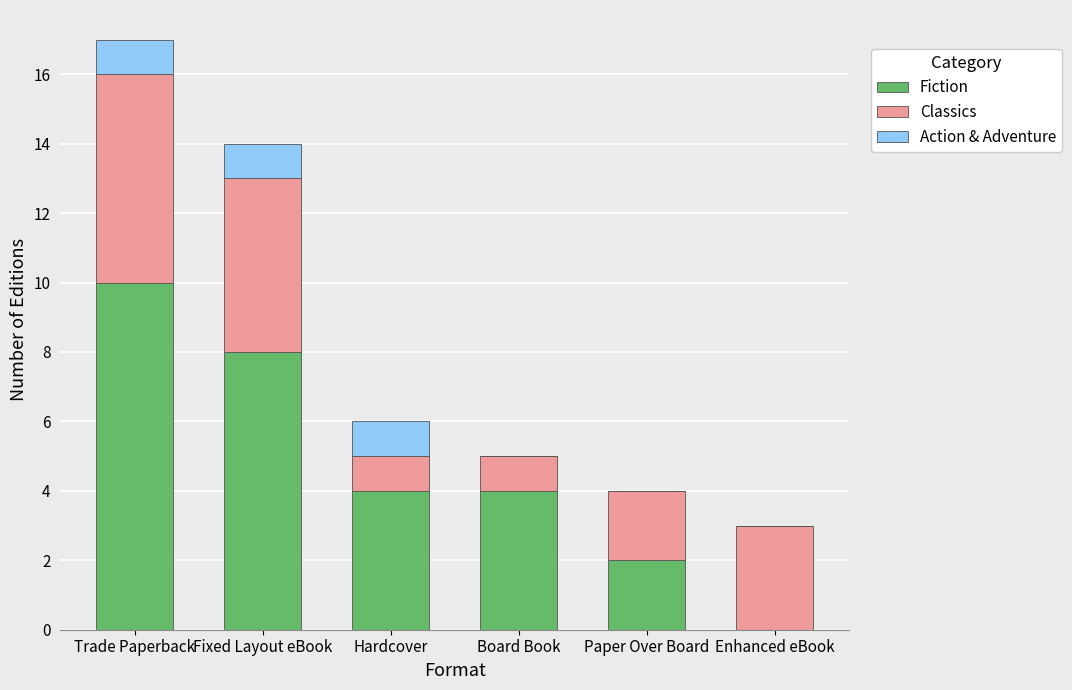

Reading left to right, list the values for the Fiction series.

Trade Paperback=10	Fixed Layout eBook=8	Hardcover=4	Board Book=4	Paper Over Board=2	Enhanced eBook=0